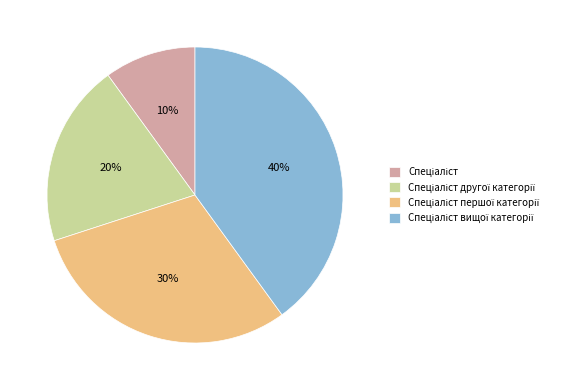

How many segments does this pie chart have?

4